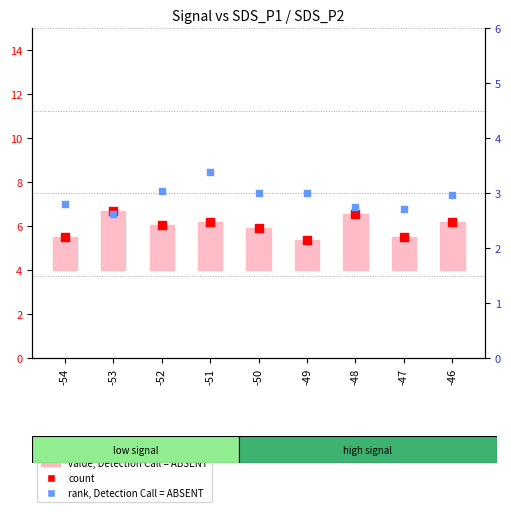

Is the value of rank, Detection Call = ABSENT at -52 greater than the value of count at -47?

No